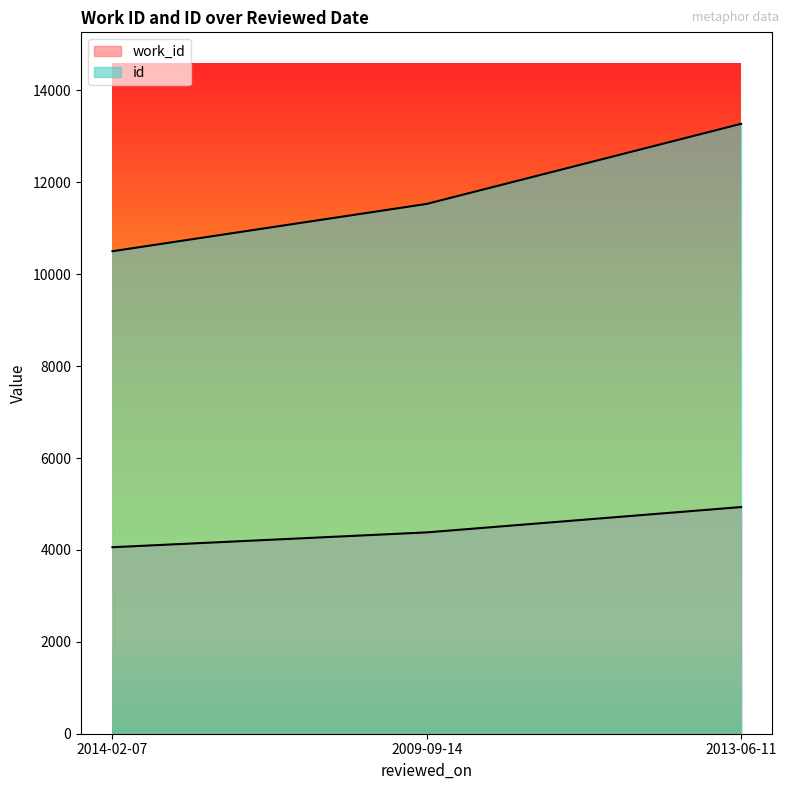

Rank the series at 2013-06-11 from highest to lowest value.

id, work_id